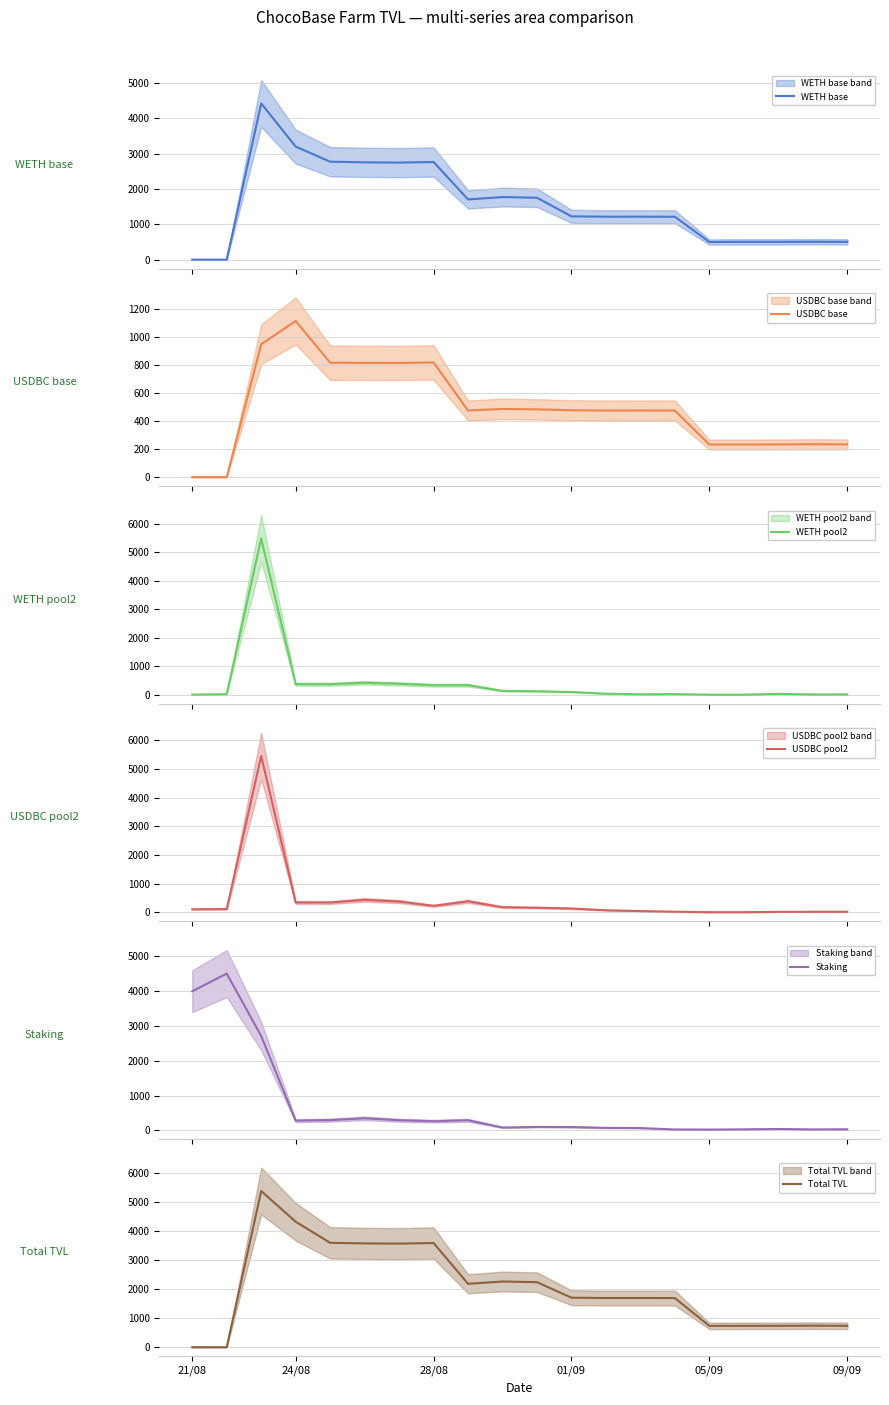

What is the average value of the WETH pool2 series?

413.2